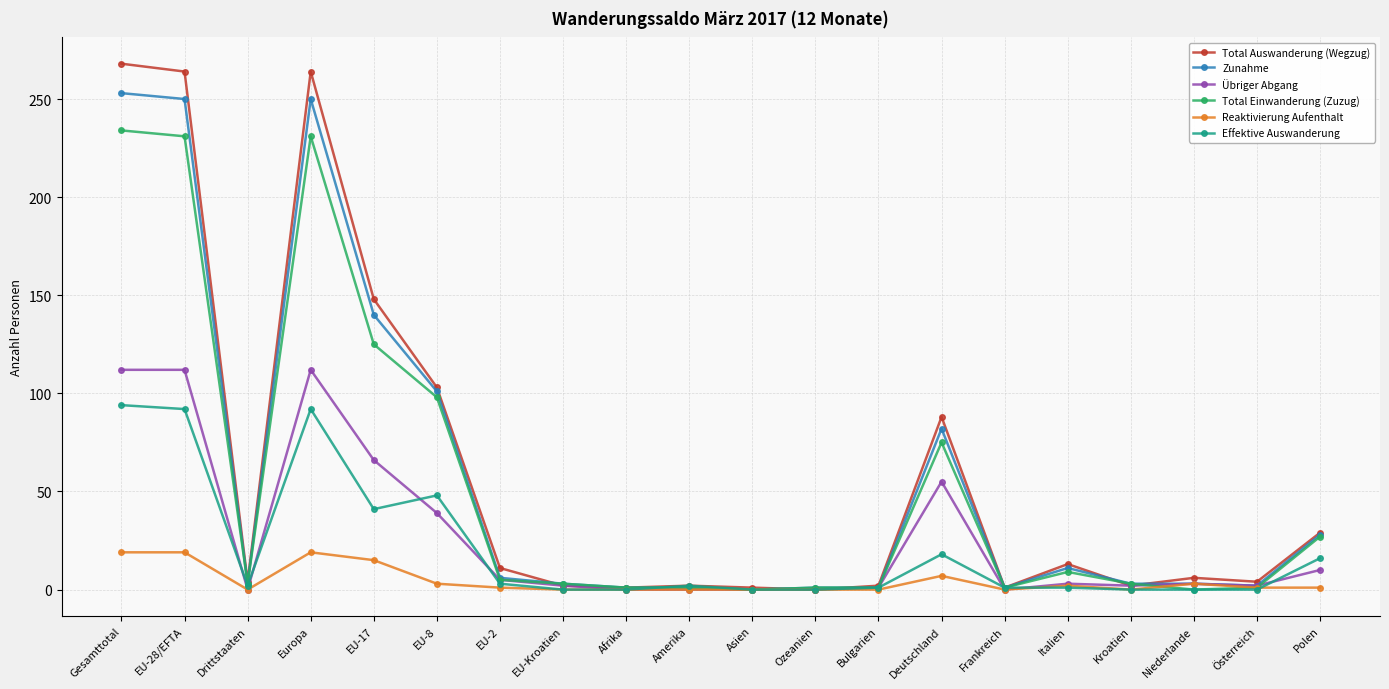

Rank the series by their maximum value, from highest to lowest.

Total Auswanderung (Wegzug), Zunahme, Total Einwanderung (Zuzug), Übriger Abgang, Effektive Auswanderung, Reaktivierung Aufenthalt